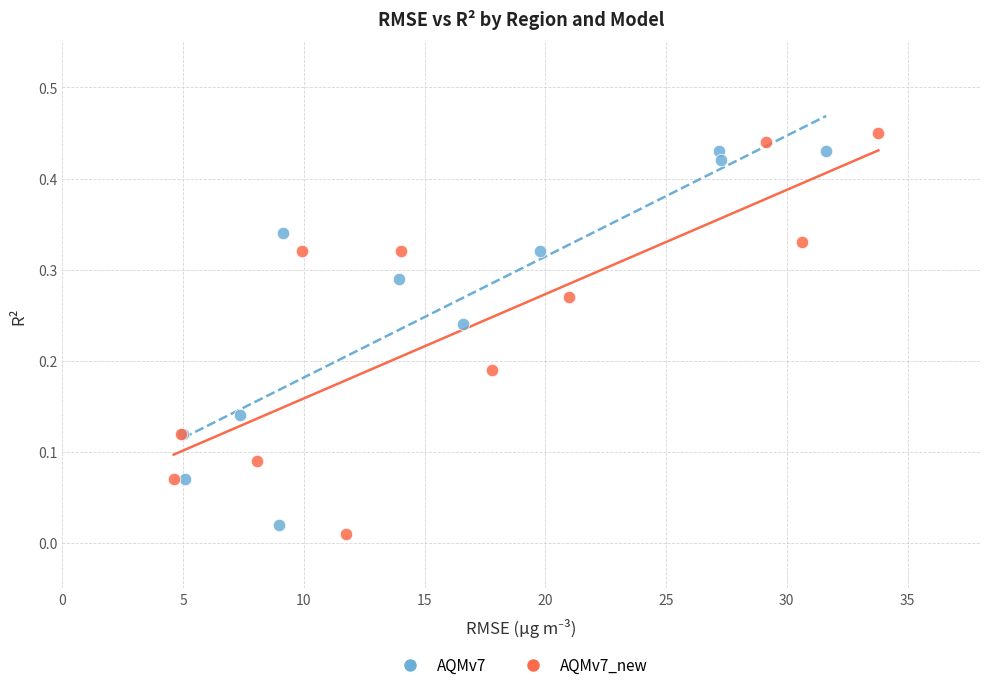

Which series has the widest spread of Y values?

AQMv7_new